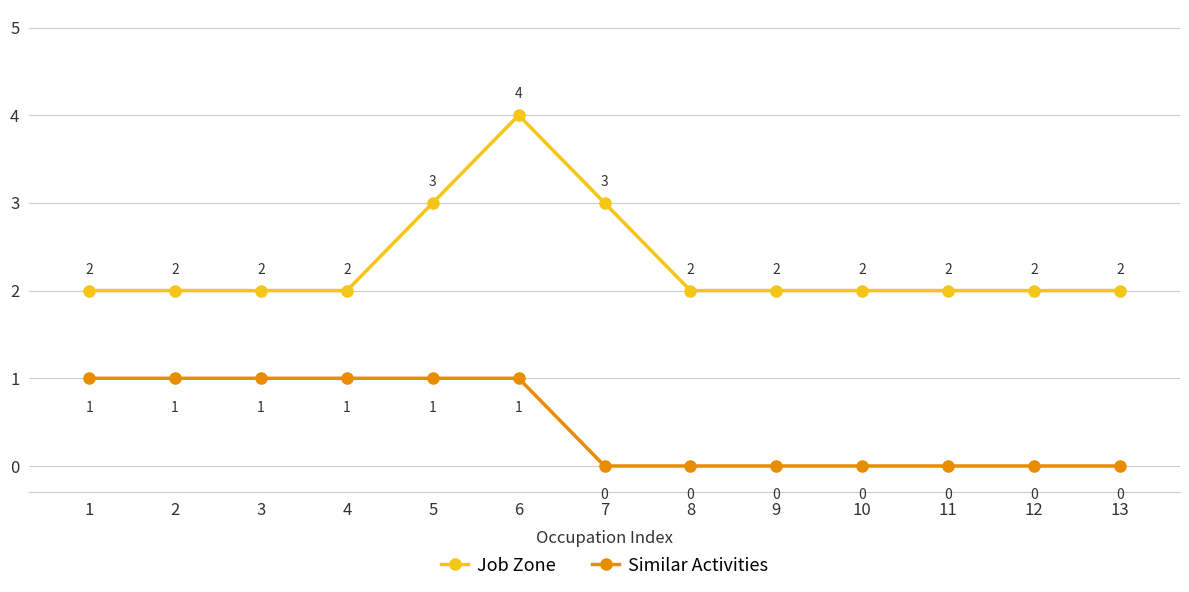

What is the total value across all series at 11?

2